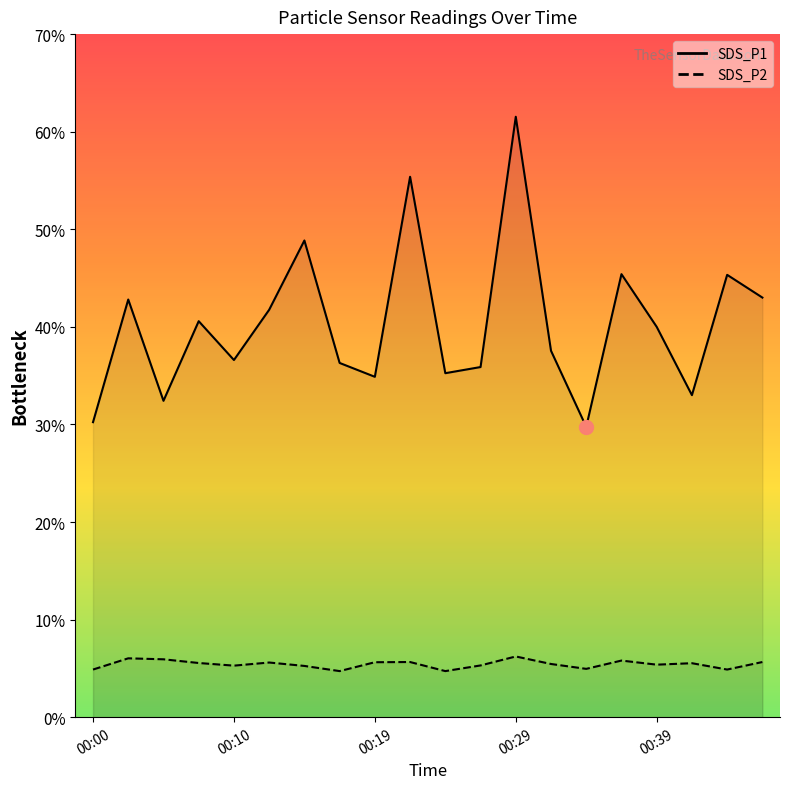

True or false: SDS_P2 has more than 1 points higher than both neighbors.

True